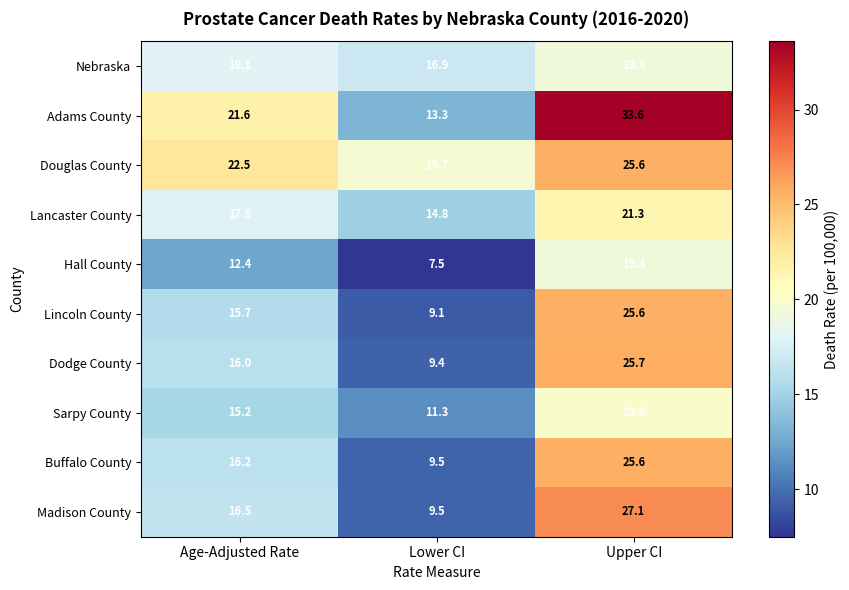

Reading right to left, list all the values displayed in this chart.

Nebraska: 19.3	16.9	18.1
Adams County: 33.6	13.3	21.6
Douglas County: 25.6	19.7	22.5
Lancaster County: 21.3	14.8	17.8
Hall County: 19.3	7.5	12.4
Lincoln County: 25.6	9.1	15.7
Dodge County: 25.7	9.4	16.0
Sarpy County: 20.0	11.3	15.2
Buffalo County: 25.6	9.5	16.2
Madison County: 27.1	9.5	16.5